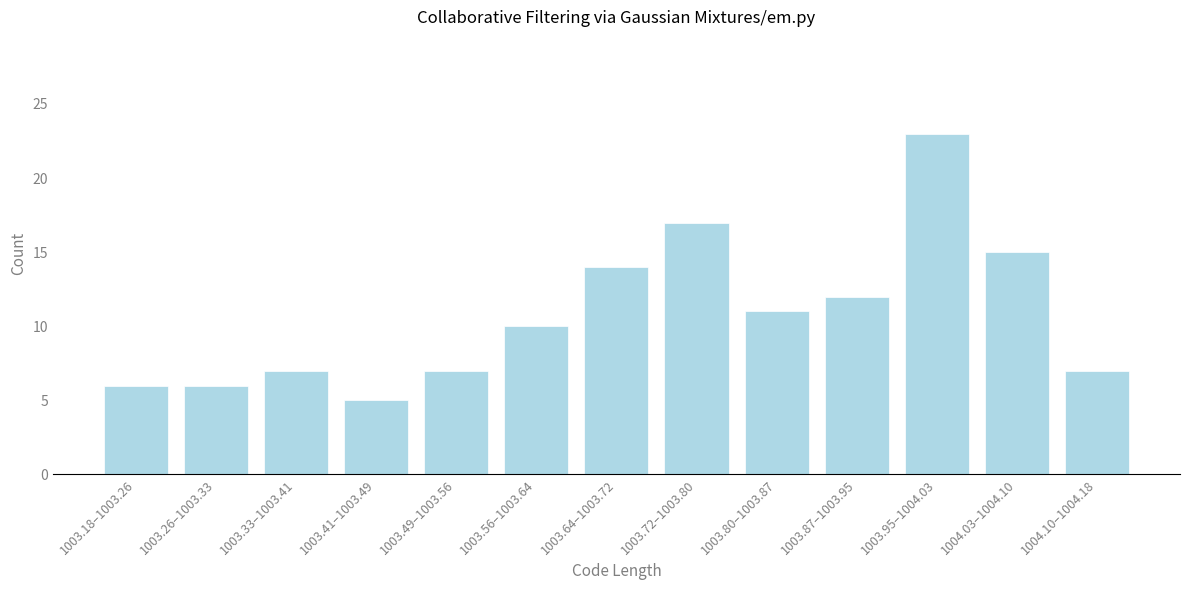

Reading right to left, what are all the values shown in this chart?

1004.10–1004.18=7	1004.03–1004.10=15	1003.95–1004.03=23	1003.87–1003.95=12	1003.80–1003.87=11	1003.72–1003.80=17	1003.64–1003.72=14	1003.56–1003.64=10	1003.49–1003.56=7	1003.41–1003.49=5	1003.33–1003.41=7	1003.26–1003.33=6	1003.18–1003.26=6